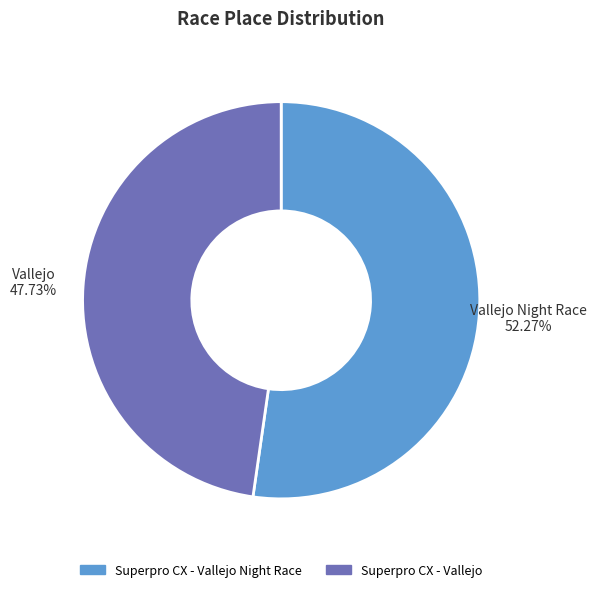

Which slice is the smallest?

Superpro CX - Vallejo